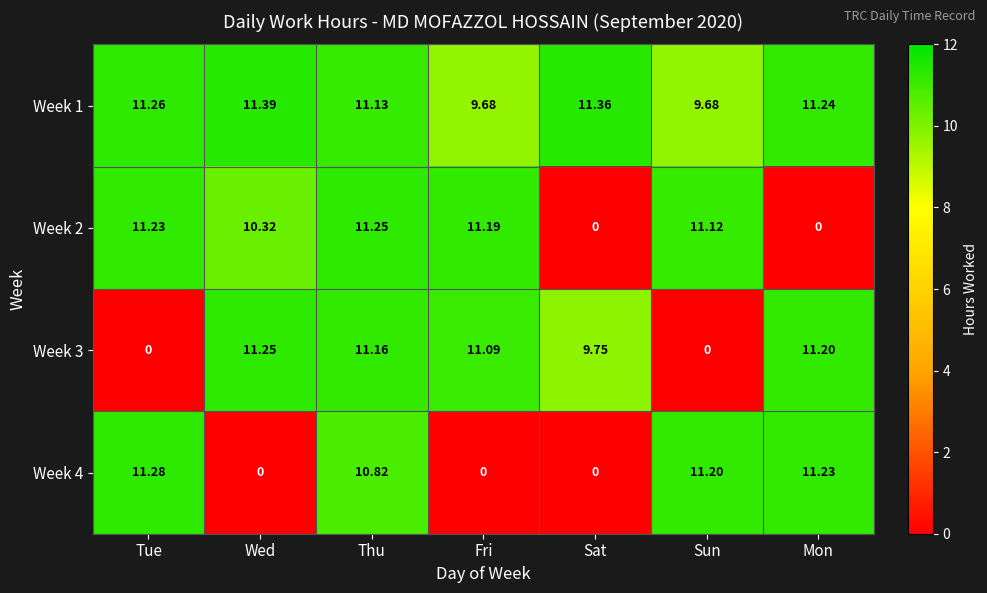

What is the total value across all series at Sun?

32.0